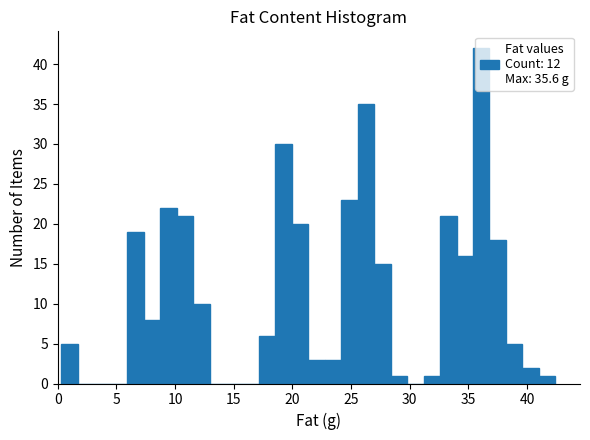

Read against the x-axis, roughly where is the centre of the tallest bar?

36.0